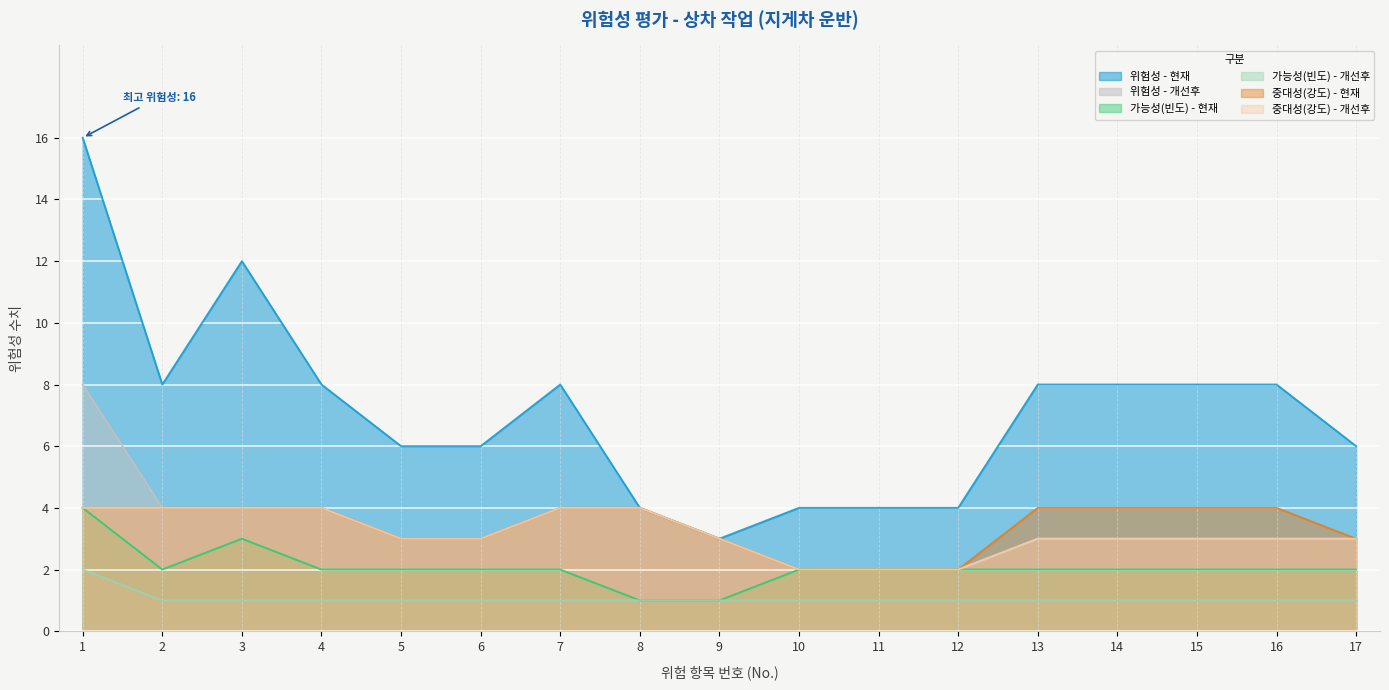

Count the number of data series in this chart.

6